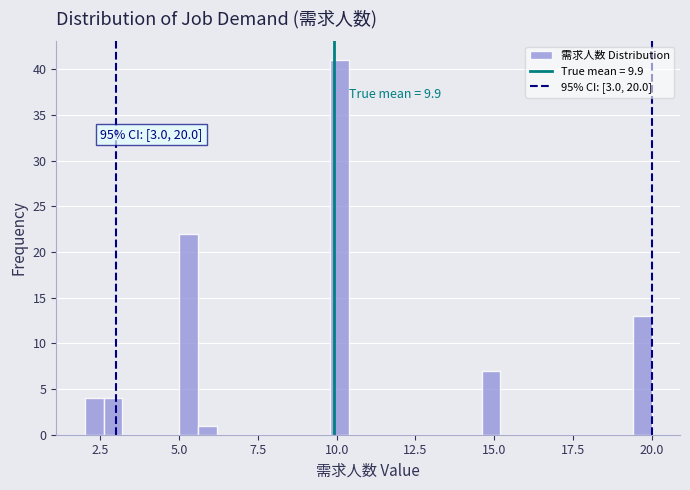

Around what value on the x-axis is the tallest bar? Give the approximate position of its centre, as read against the axis.

10.0